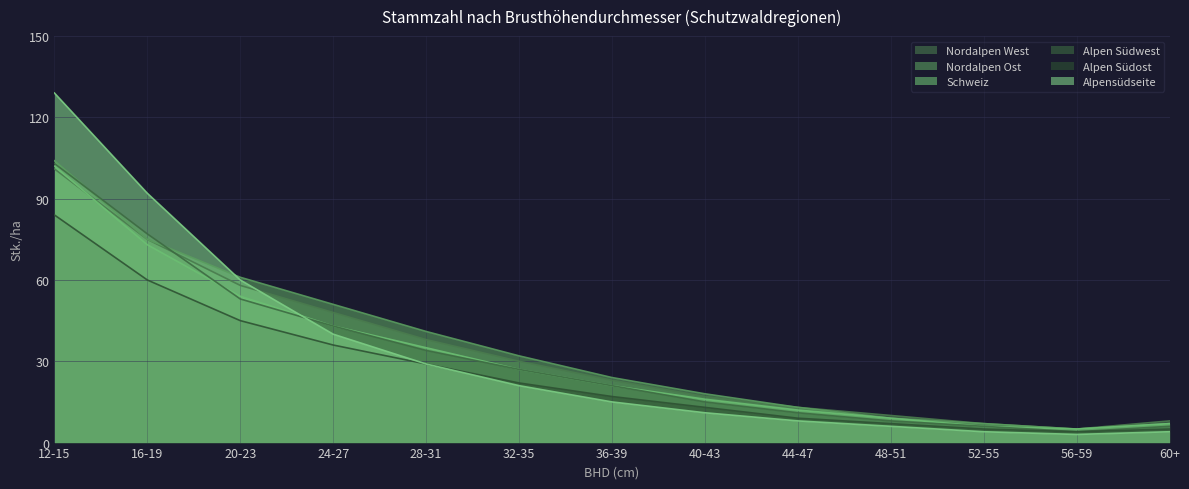

At which category is the sum across all series the highest?

12-15